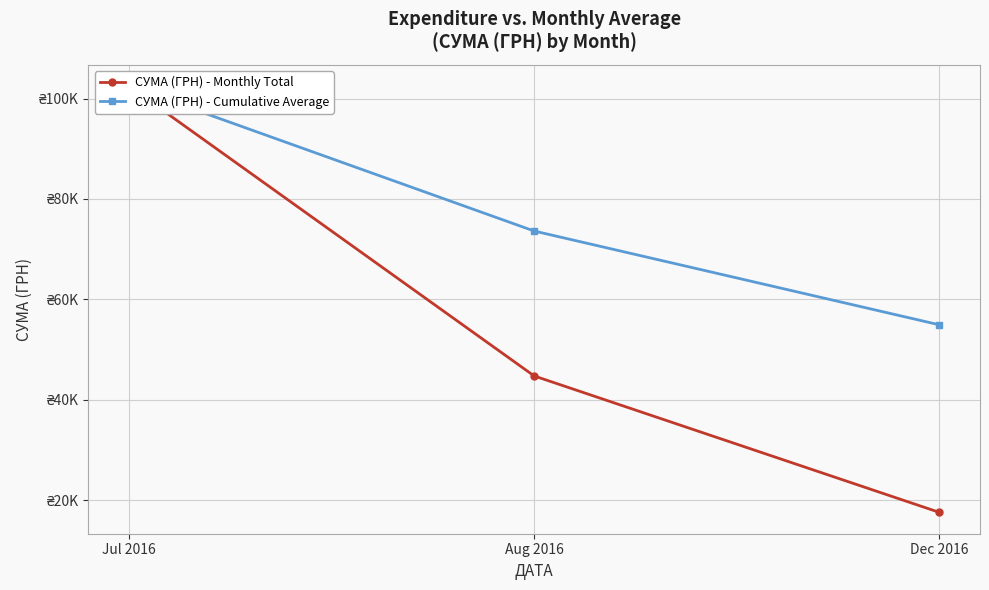

What are all the series names shown in the legend?

СУМА (ГРН) - Monthly Total, СУМА (ГРН) - Cumulative Average